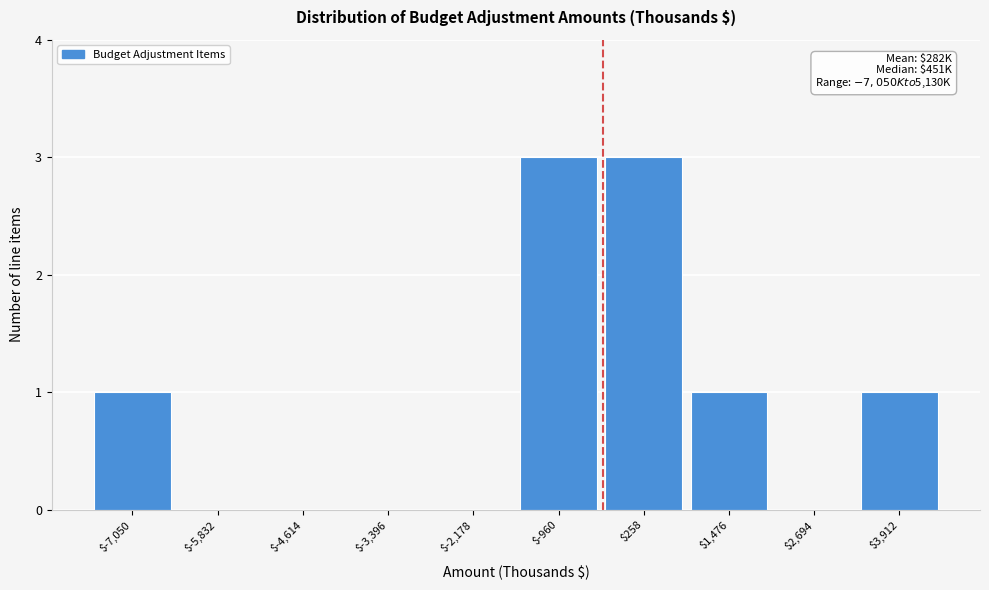

What is the maximum value shown in the chart?

3